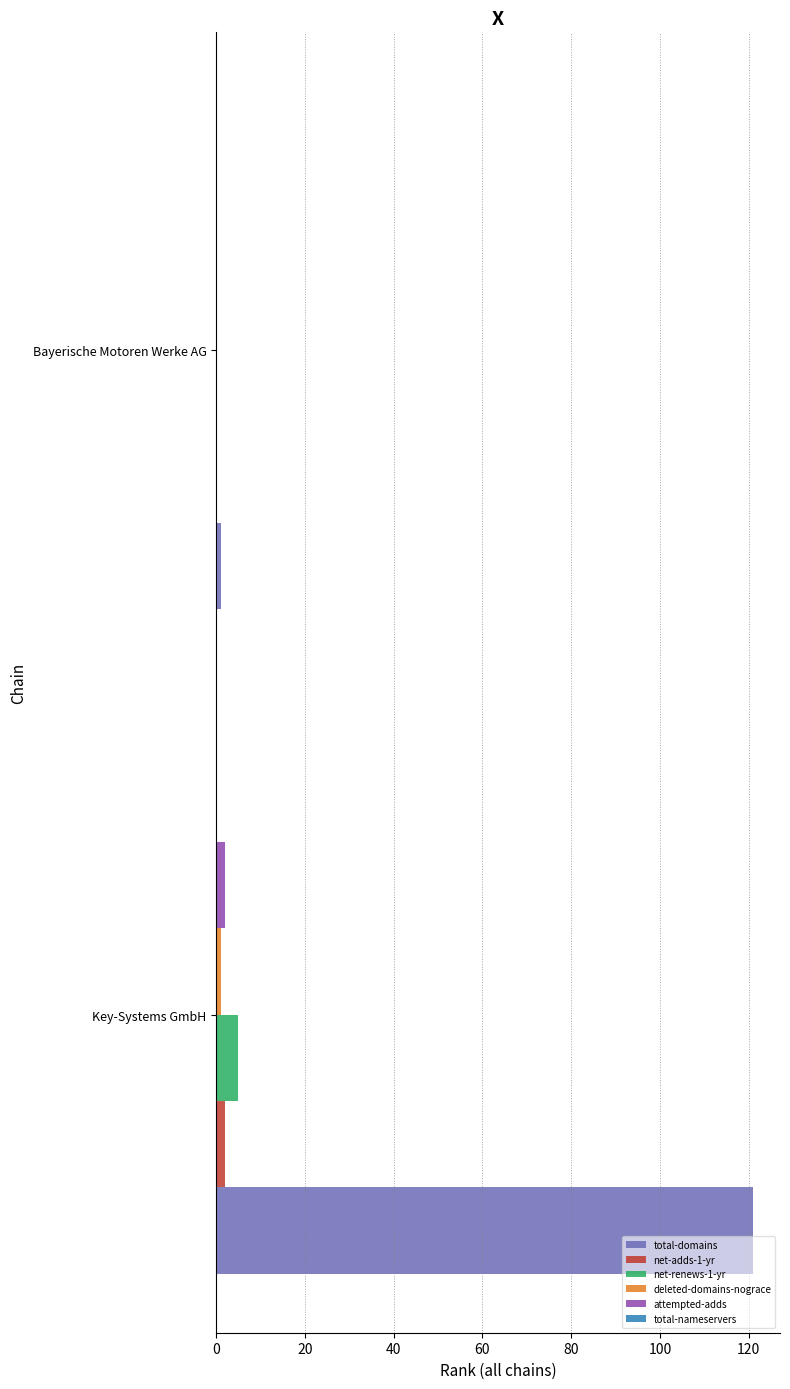

Between Key-Systems GmbH and Bayerische Motoren Werke AG, which series saw the biggest shift?

total-domains